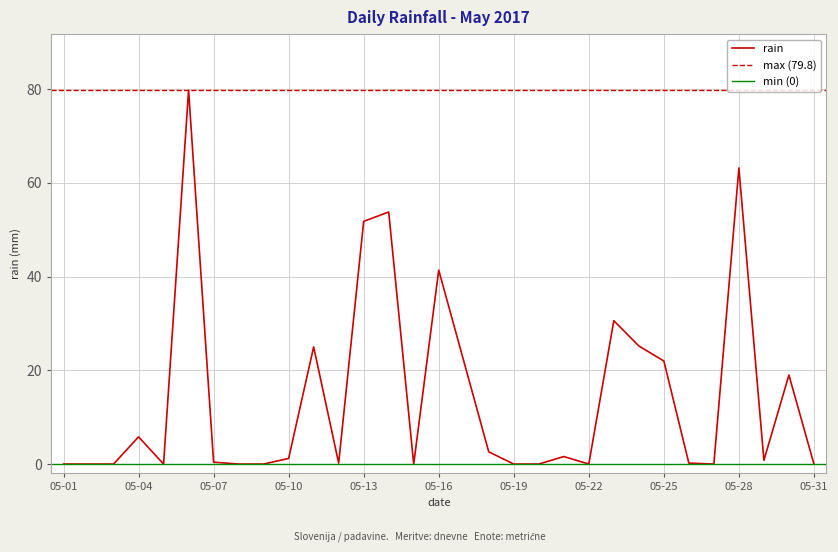

What is the change in value from 2017-05-14 to 2017-05-24?

-28.6